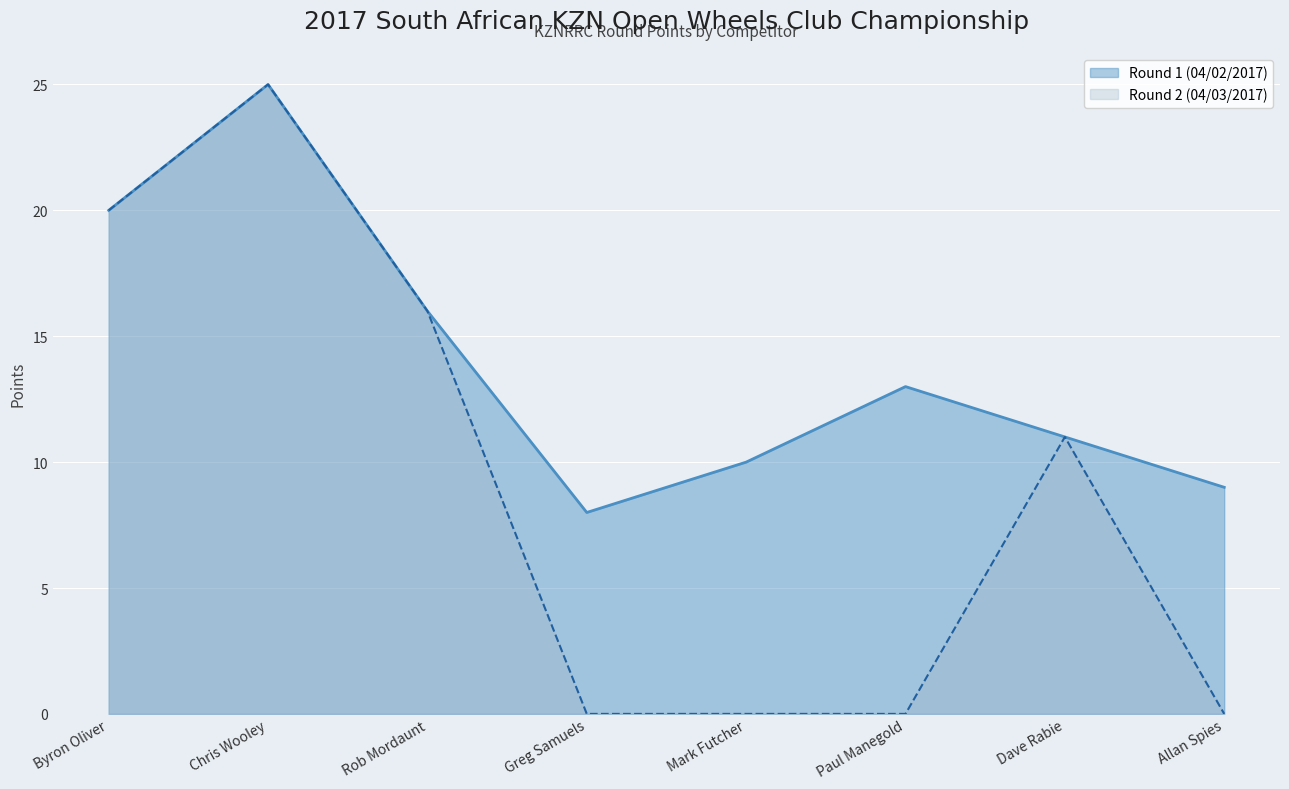

True or false: Round 1 (04/02/2017) and Round 2 (04/03/2017) cross at least once.

False